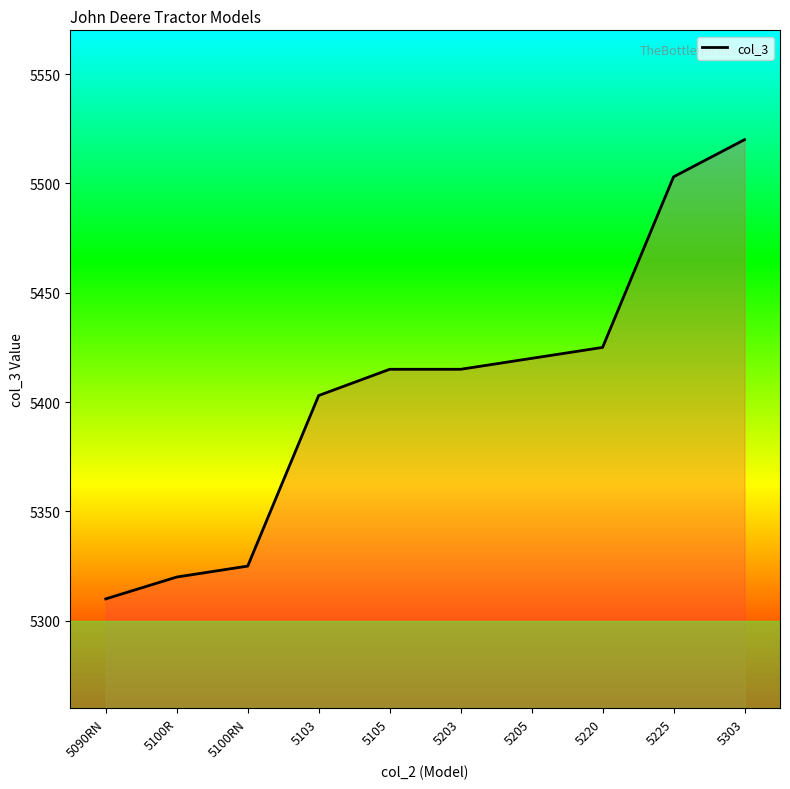

Read the value at 5090RN.

5310